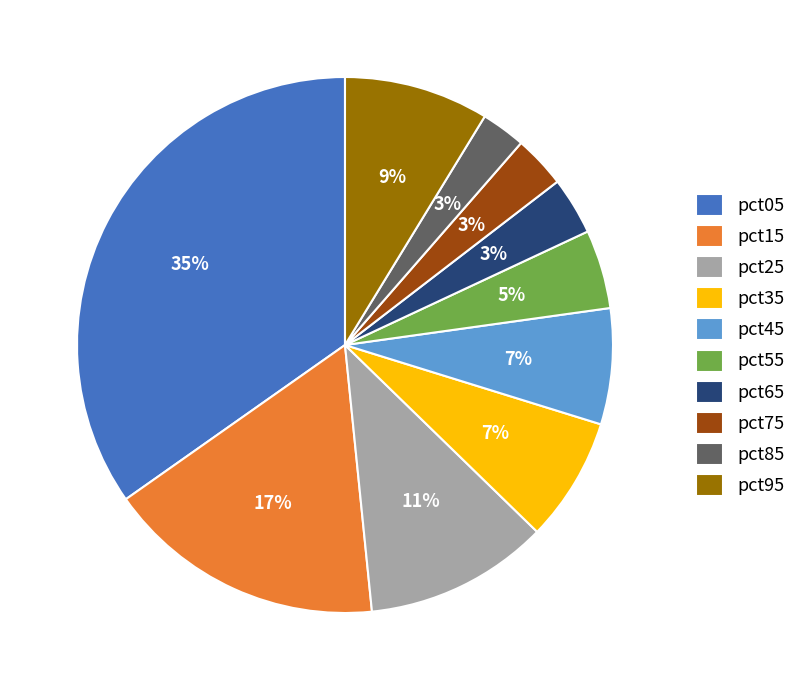

How many slices are in this pie chart?

10